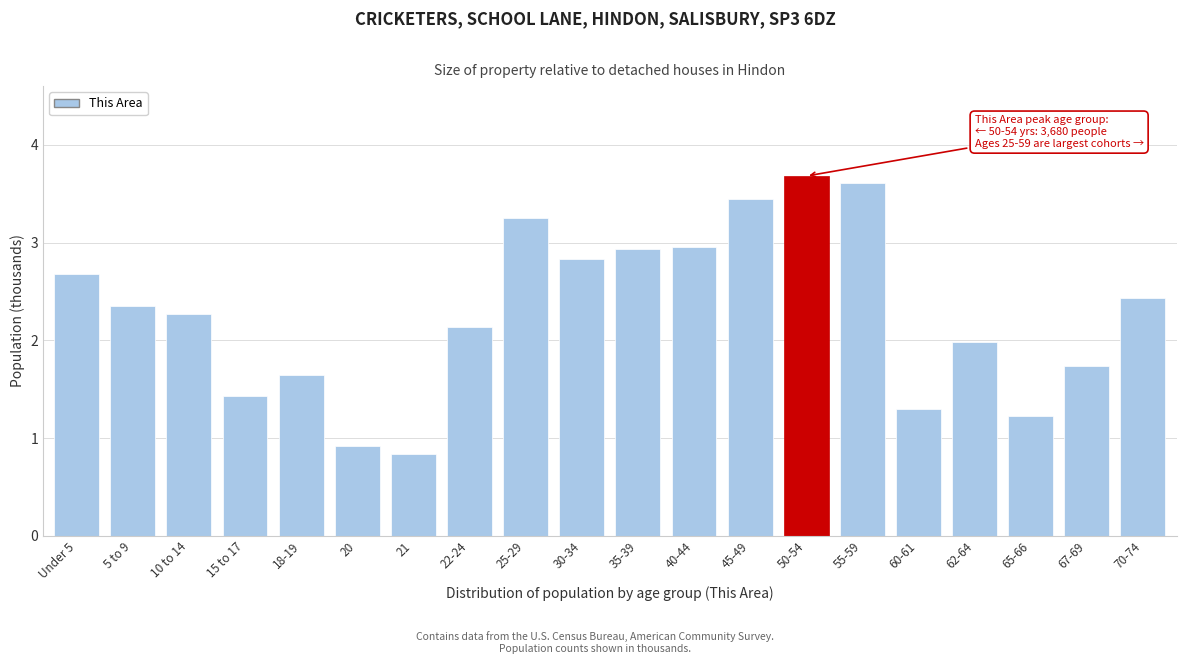

Between 25-29 and 18-19, which is larger?

25-29